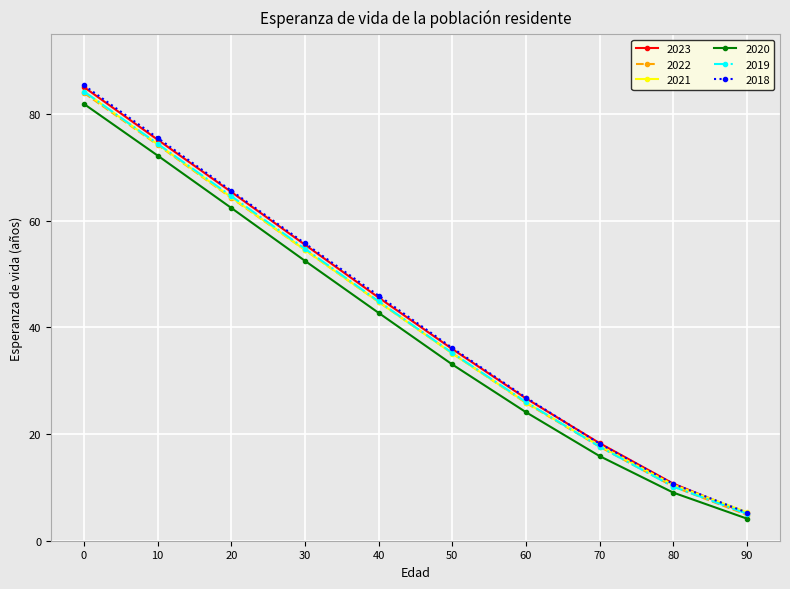

What is the lowest value of the 2023 series?

5.1